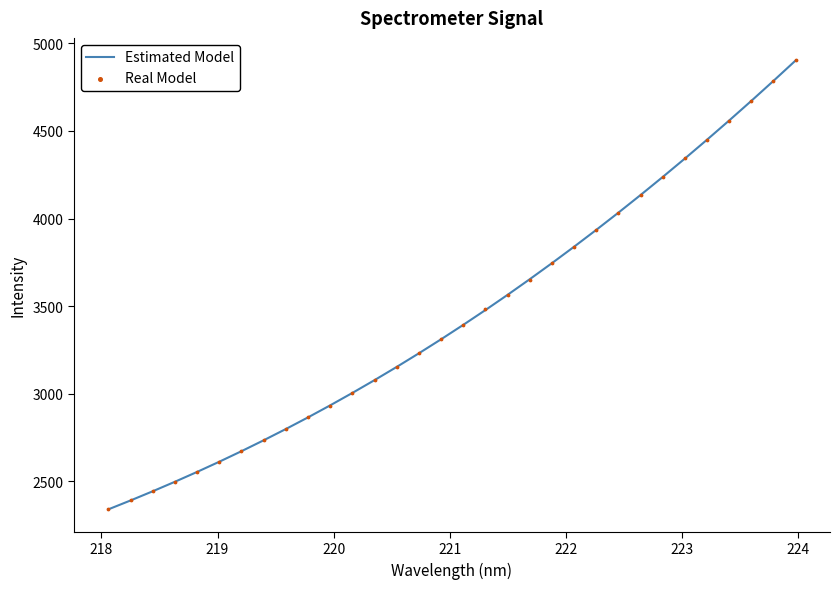

Which series has the largest total across all categories?

Estimated Model